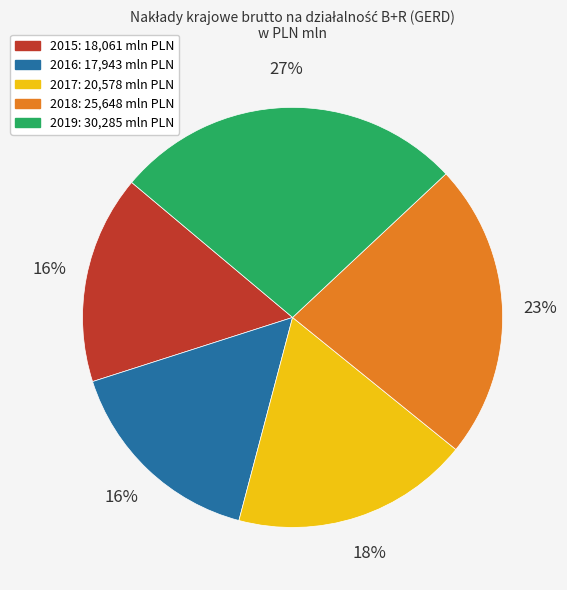

Is the sum of 2015 and 2017 greater than half?

No